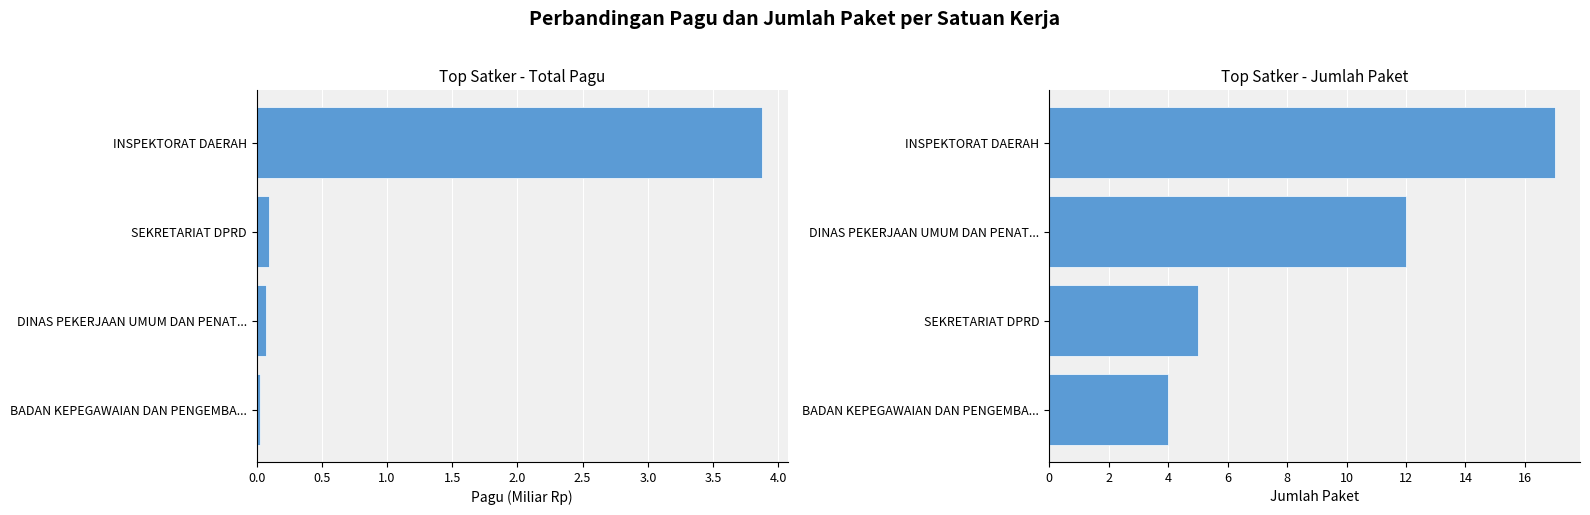

How many distinct data groups are displayed?

2